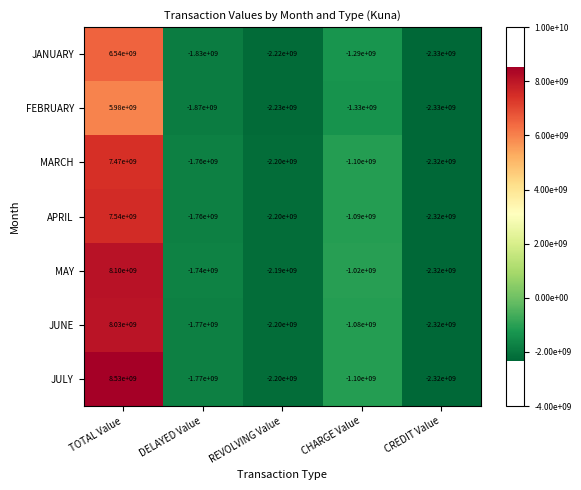

Where does the APRIL series first go above -1760000000?

TOTAL Value